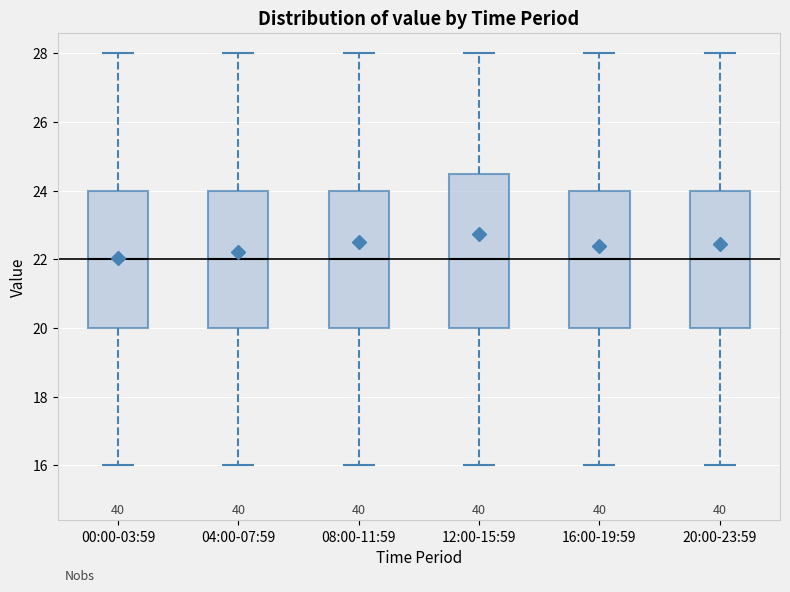

Reading left to right, transcribe this box plot: for each box, give where its median line is, the range the box spans, and where its two whiskers end, as read against the y-axis. The values are not printed on the chart, so give them approximately, as read against the axis.

00:00-03:59: median 22.0, box 20.0 to 24.0, whiskers 16.0 to 28.0
04:00-07:59: median 22.0, box 20.0 to 24.0, whiskers 16.0 to 28.0
08:00-11:59: median 22.0, box 20.0 to 24.0, whiskers 16.0 to 28.0
12:00-15:59: median 22.0, box 20.0 to 24.6, whiskers 16.0 to 28.0
16:00-19:59: median 22.0, box 20.0 to 24.0, whiskers 16.0 to 28.0
20:00-23:59: median 22.0, box 20.0 to 24.0, whiskers 16.0 to 28.0